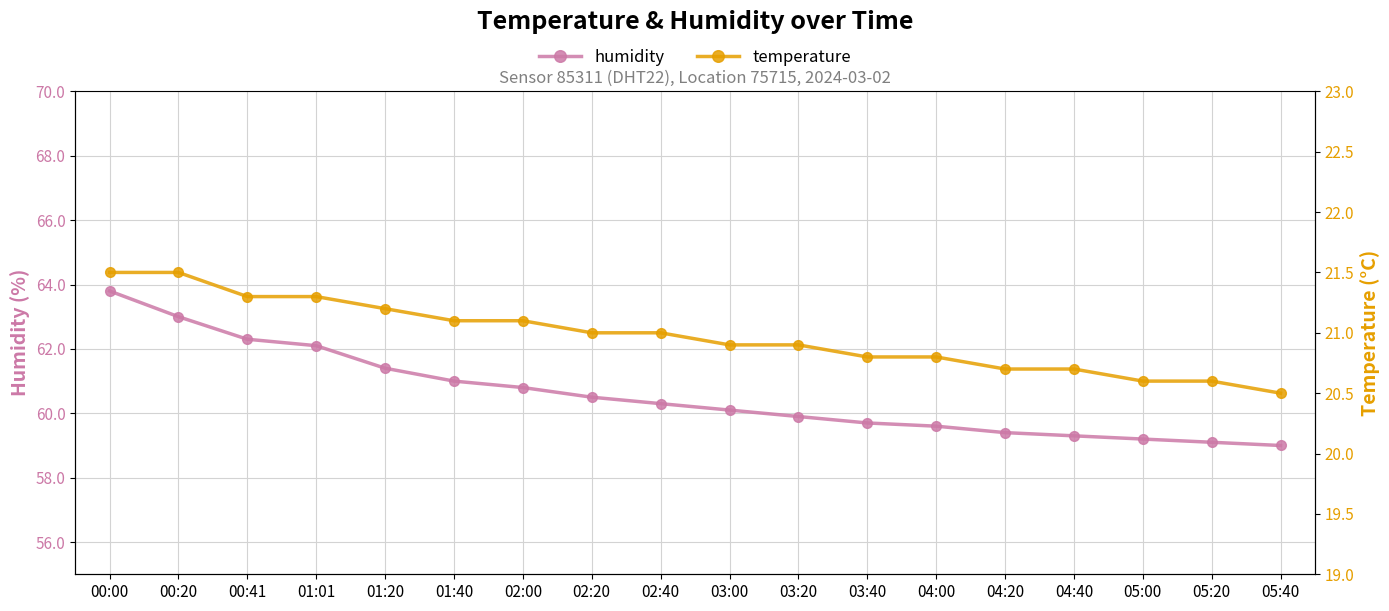

The value of humidity at 01:40 is 61.0. True or false?

True